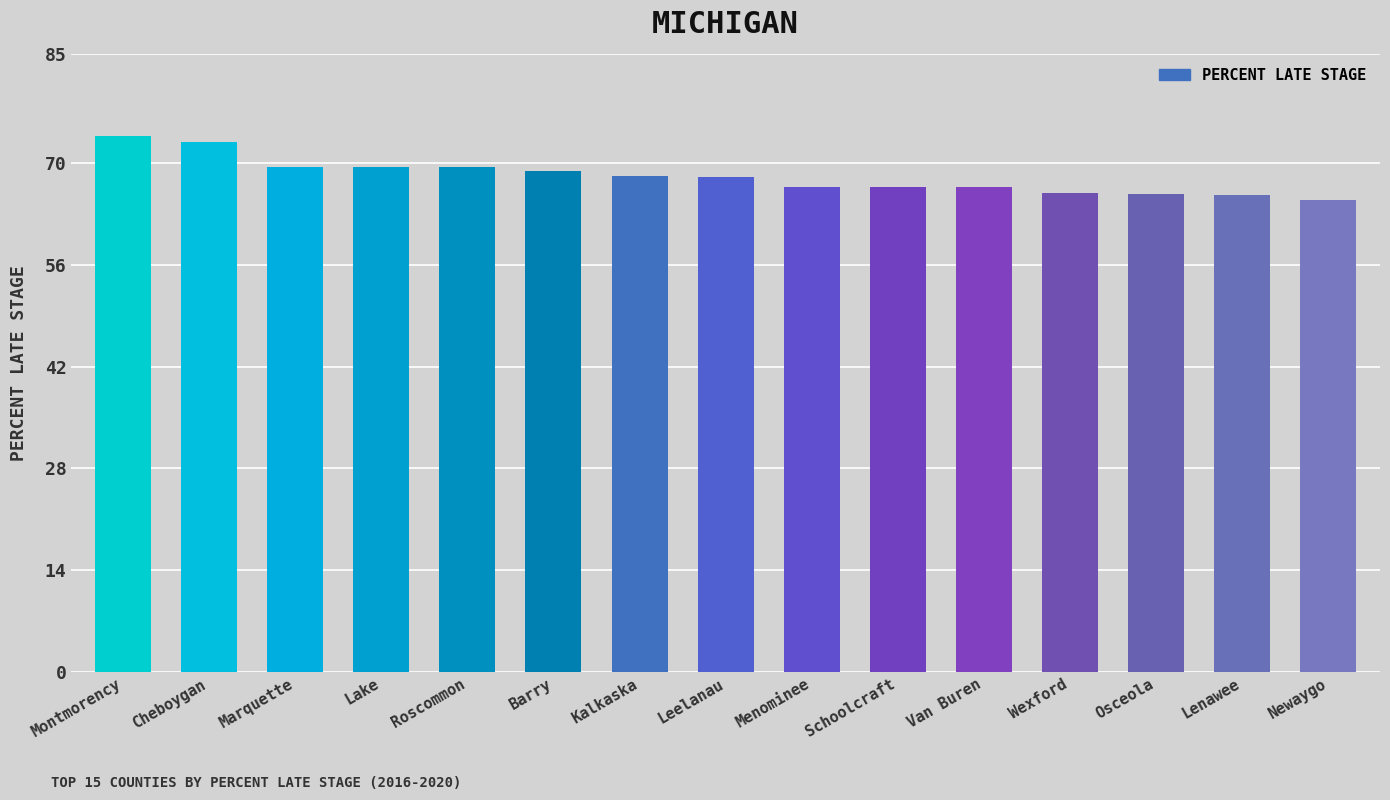

What is the ratio of the value at Lenawee to the value at Wexford?

1.0